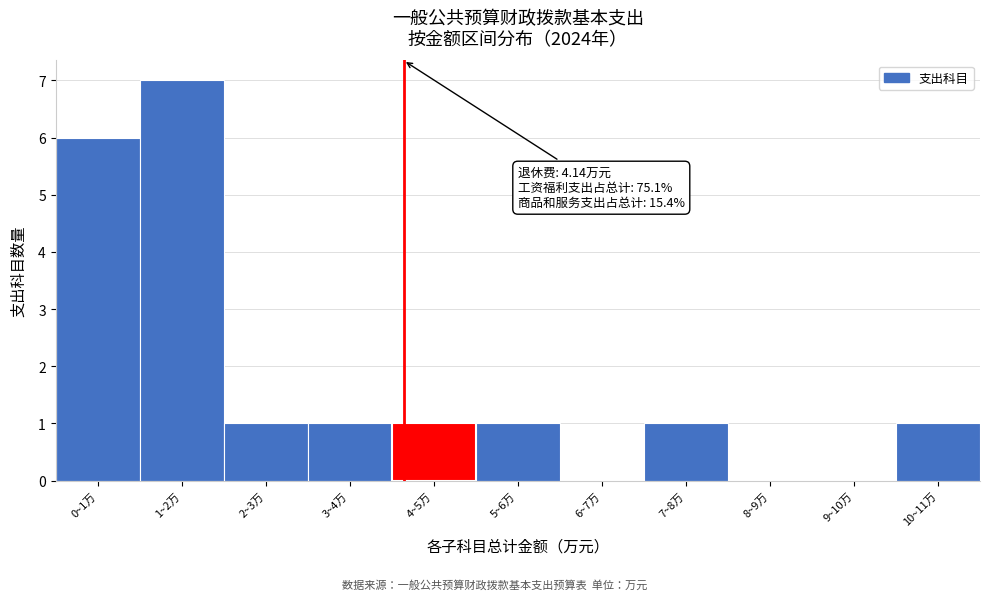

Reading right to left, transcribe all the data shown in this chart.

10~11万=1	9~10万=0	8~9万=0	7~8万=1	6~7万=0	5~6万=1	4~5万=1	3~4万=1	2~3万=1	1~2万=7	0~1万=6